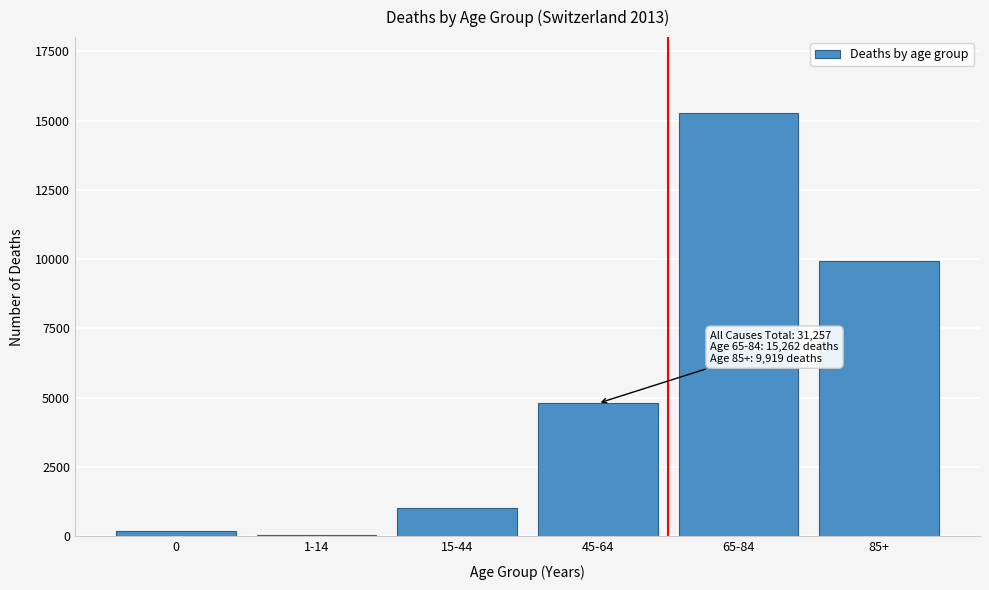

Reading left to right, extract all data points from this chart.

0=182	1-14=62	15-44=1036	45-64=4796	65-84=15262	85+=9919